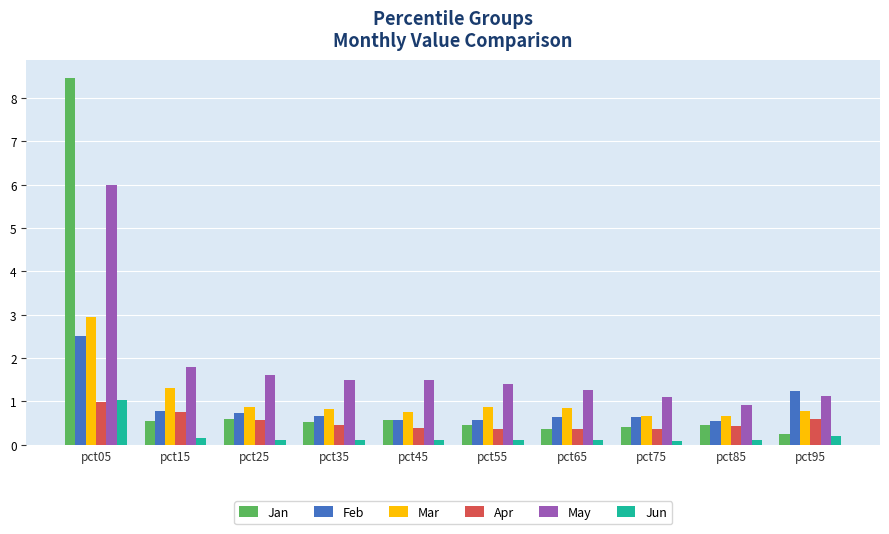

What is the spread (max minus min) of values at pct05?

7.5